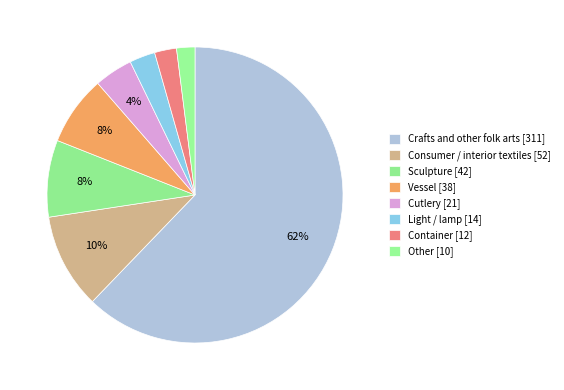

To the nearest percent, what is the difference between the largest and smallest slice percentages?

60%